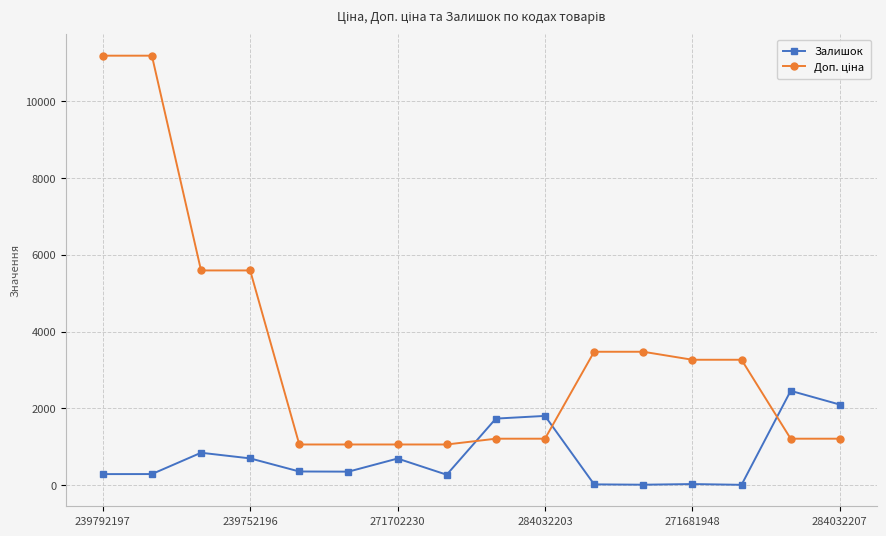

What is the greatest value displayed?

11182.0